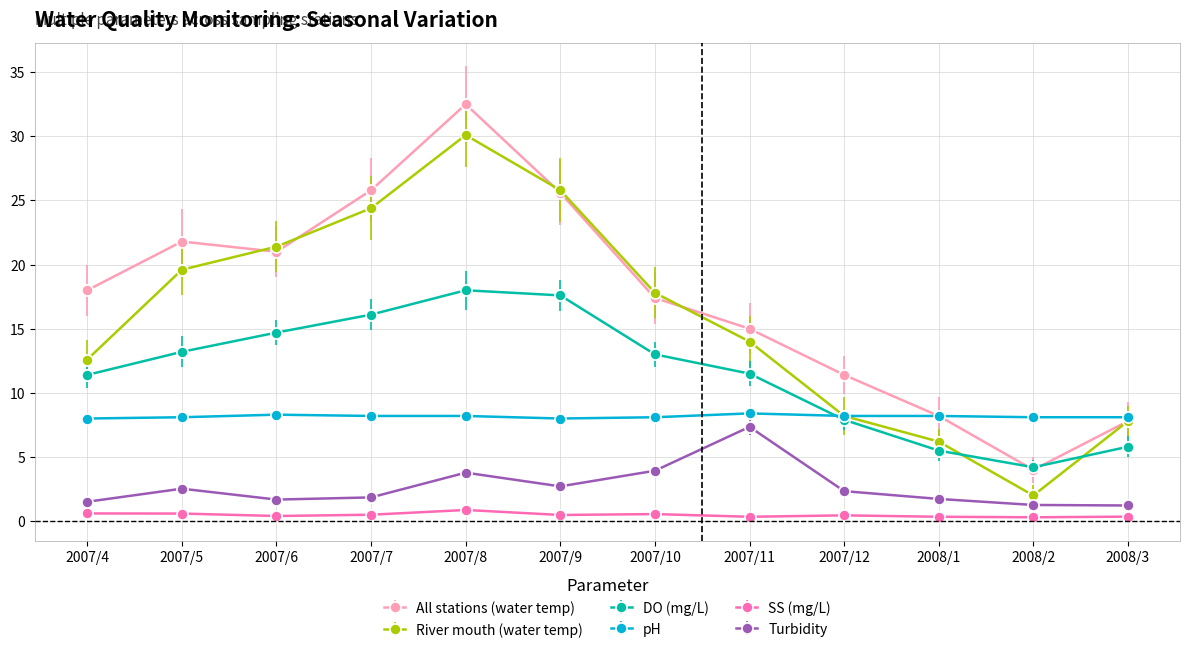

Rank the series at 2007/10 from lowest to highest value.

SS (mg/L), Turbidity, pH, DO (mg/L), All stations (water temp), River mouth (water temp)